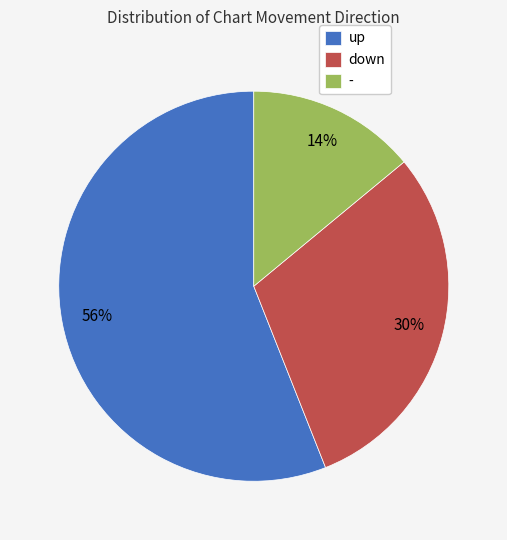

Which category accounts for the majority?

up